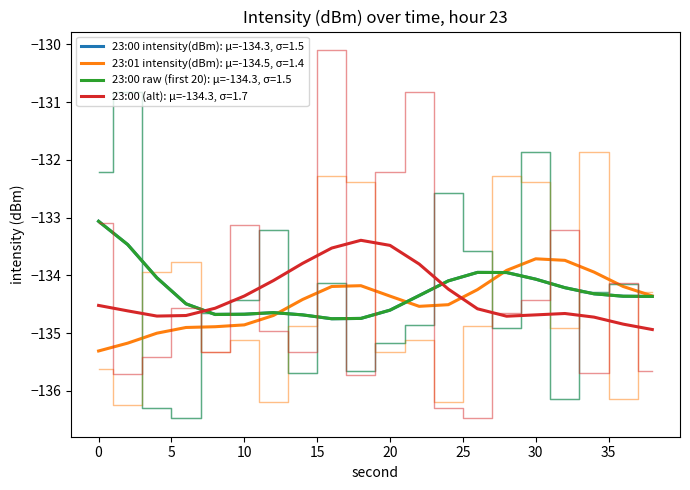

Does the chart display data point markers on the line(s)?

No